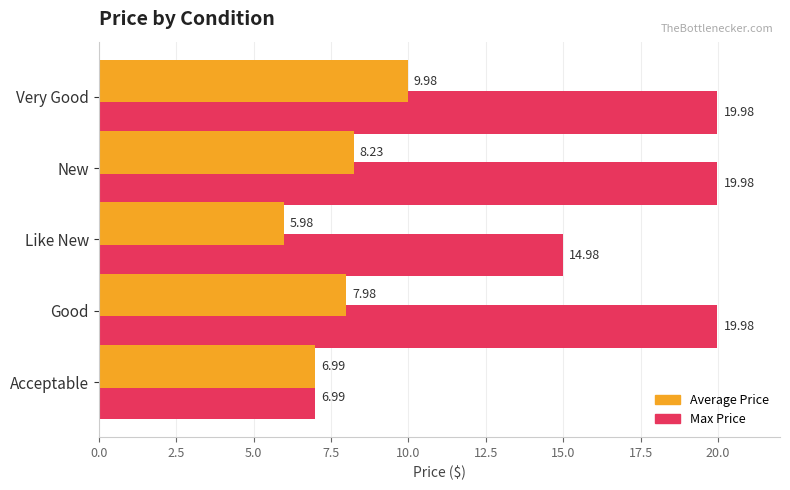

What is the sum of all Max Price values?

81.9